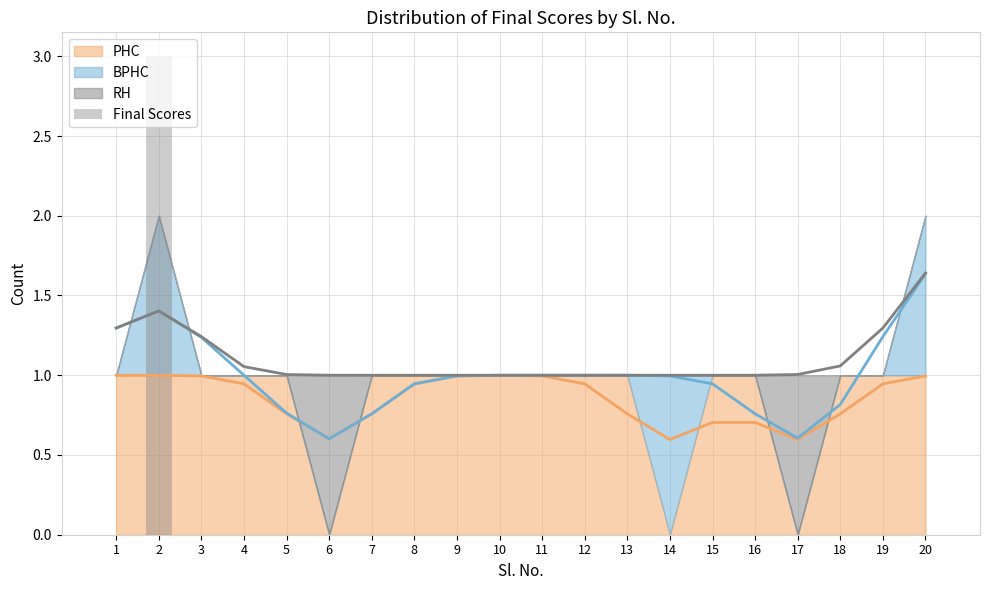

Where is the data nearest to the value 1?

1